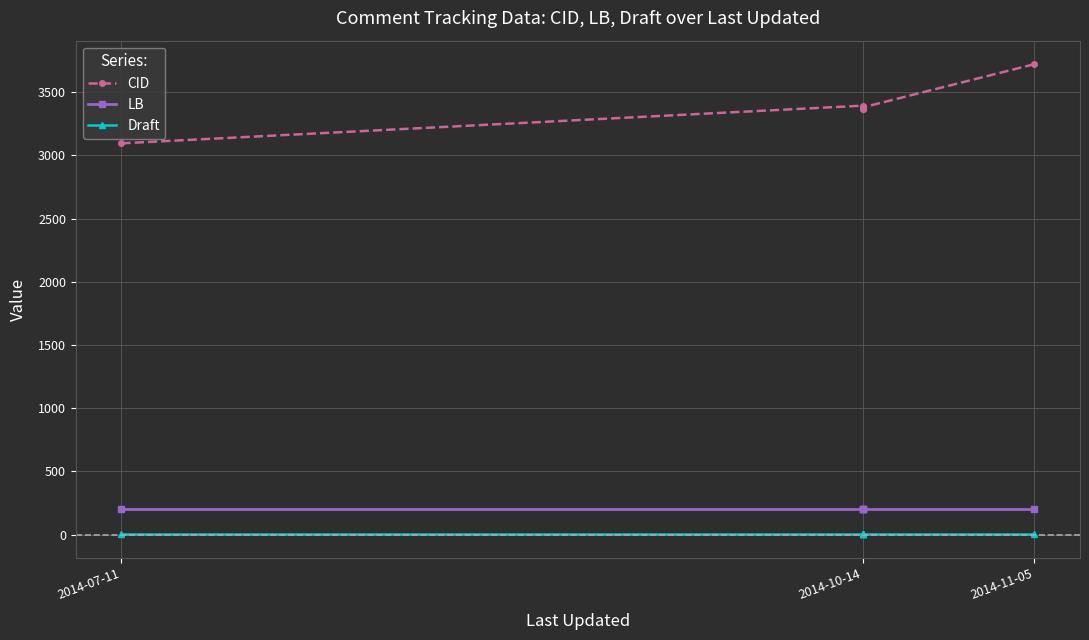

Rank the series by their maximum value, from highest to lowest.

CID, LB, Draft